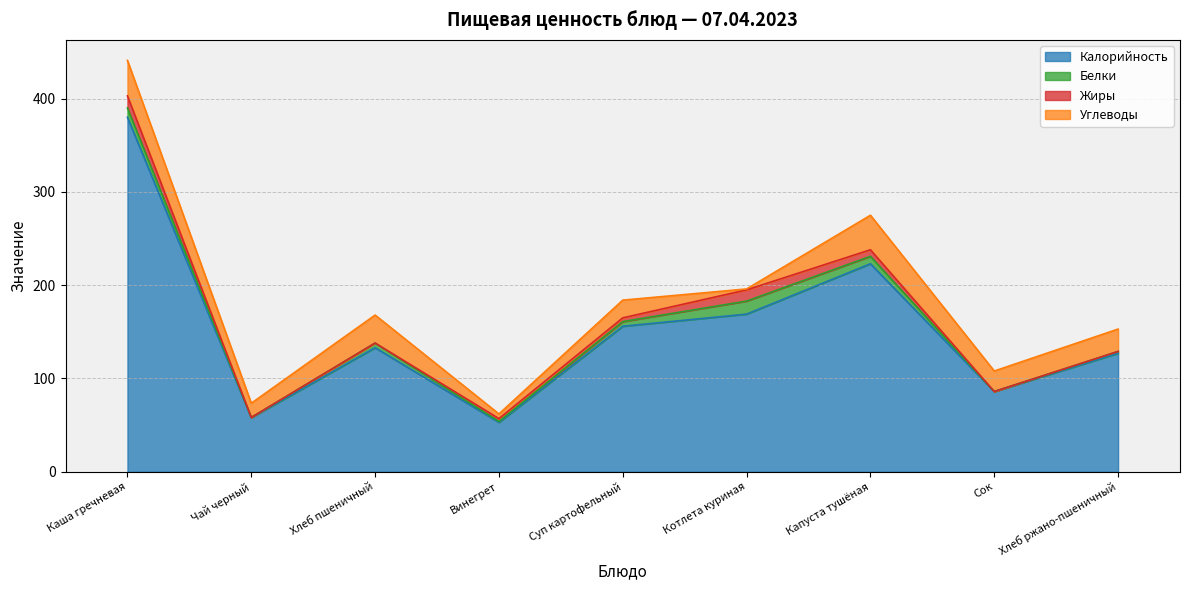

At which category does the chart reach its peak across all series?

Каша гречневая